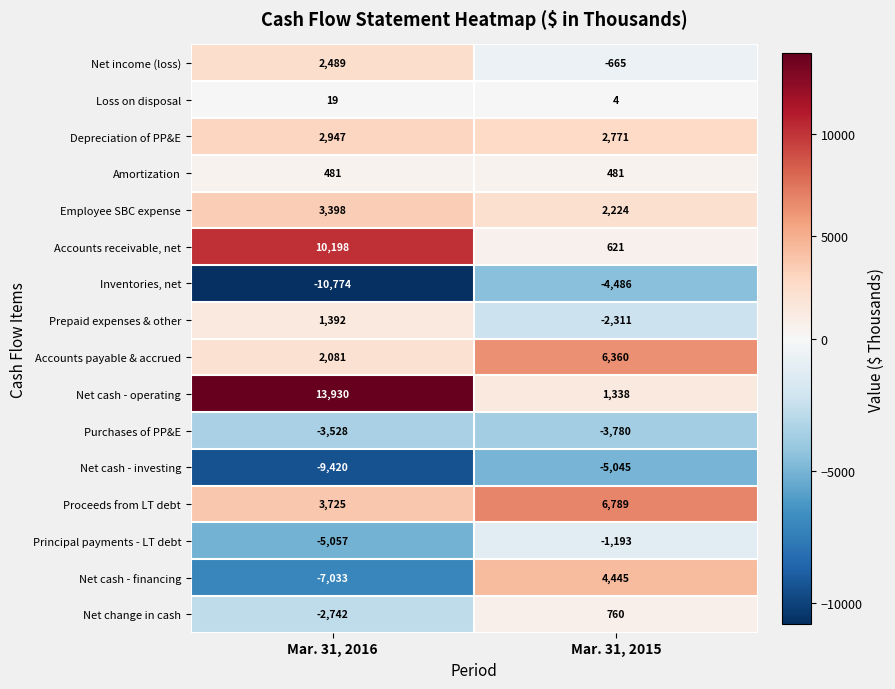

Is it true that Accounts receivable, net equals 17996 at Mar. 31, 2016?

False